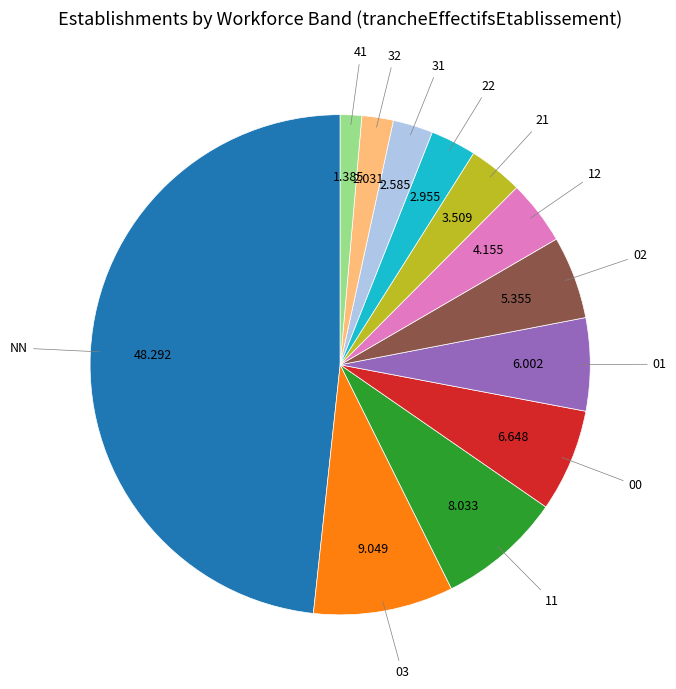

Does any single category account for the majority?

No